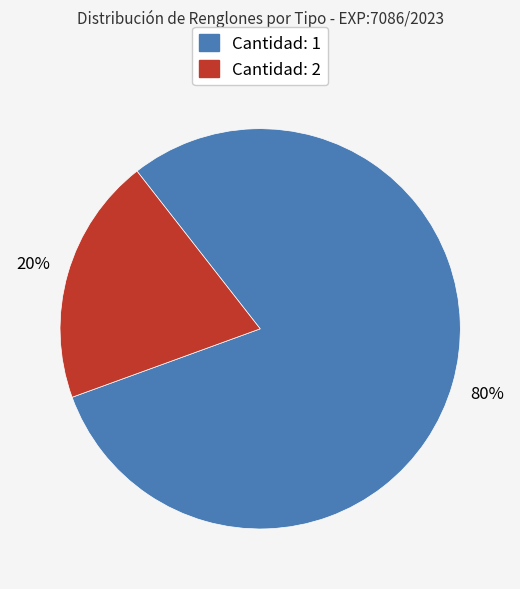

Is there a majority slice in this chart?

Yes